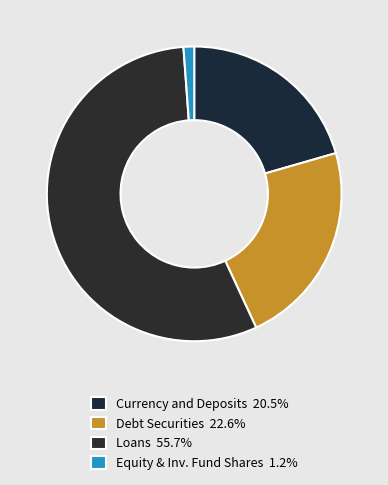

Count the number of slices in the pie.

4